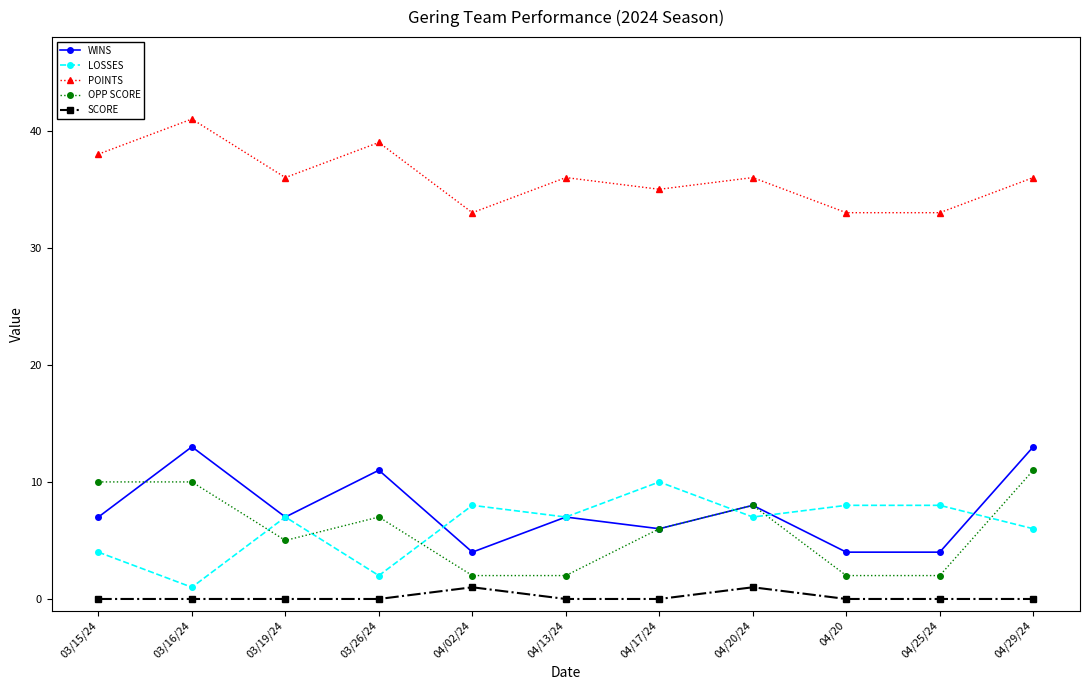

What is the greatest value displayed?

41